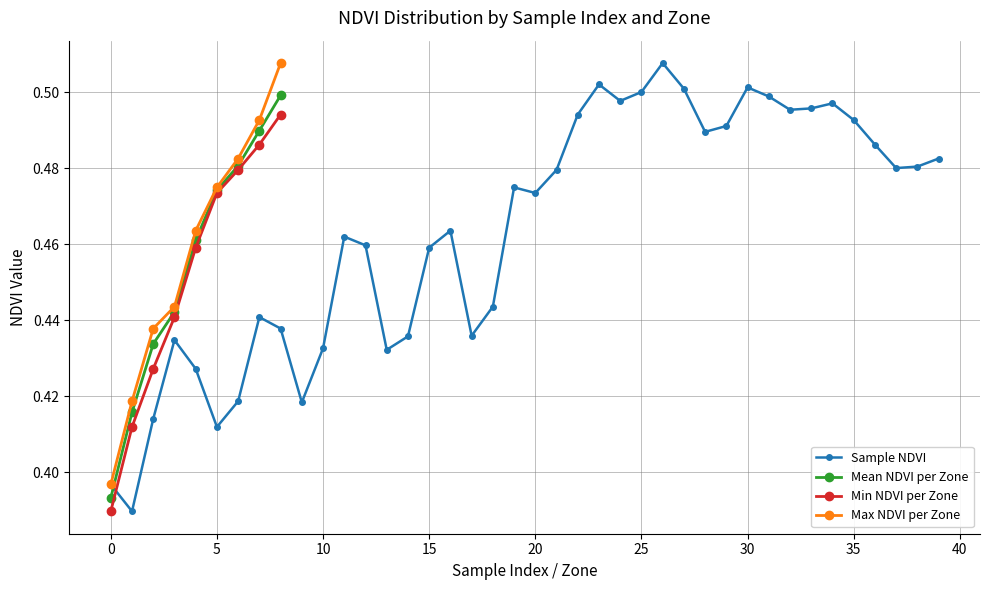

List the labels in order of value, smallest first.

1, 0, 5, 2, 9, 6, 4, 13, 10, 3, 14, 17, 8, 7, 18, 15, 12, 11, 16, 20, 19, 21, 37, 38, 39, 36, 28, 29, 35, 22, 32, 33, 34, 24, 31, 25, 27, 30, 23, 26